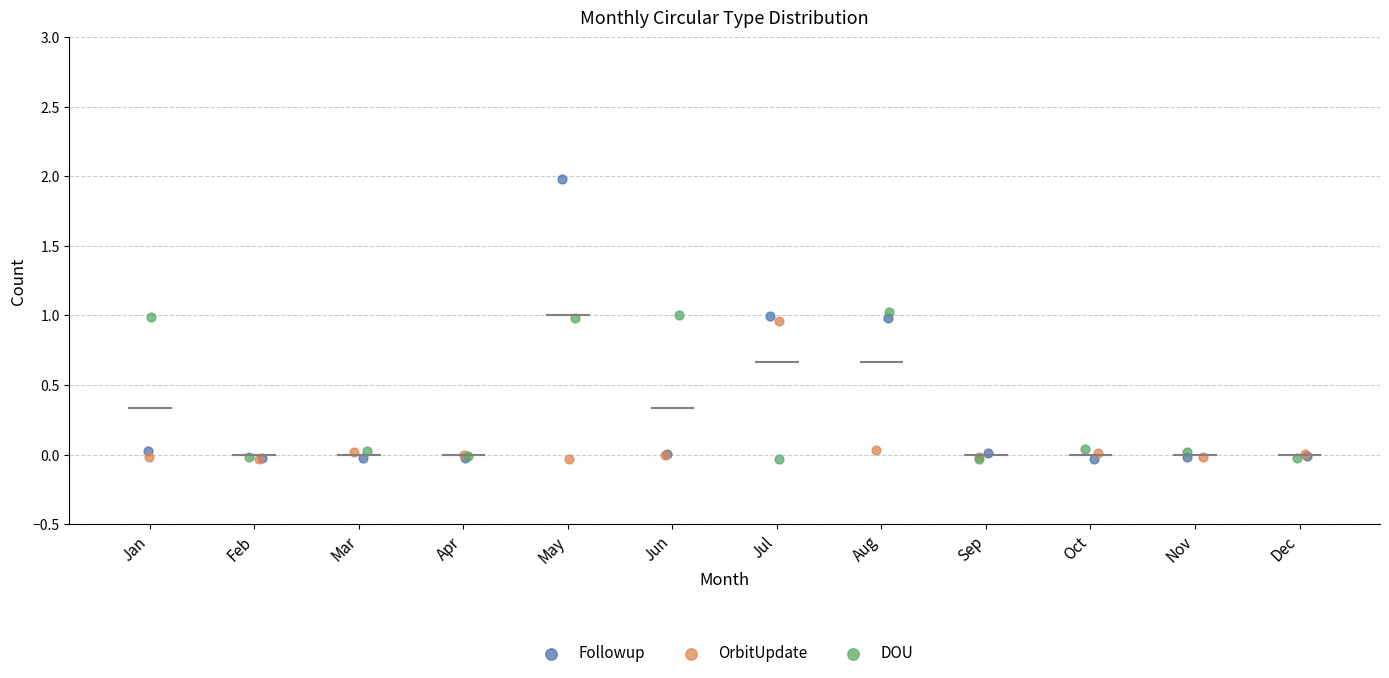

Which series contains the highest Y value?

Followup